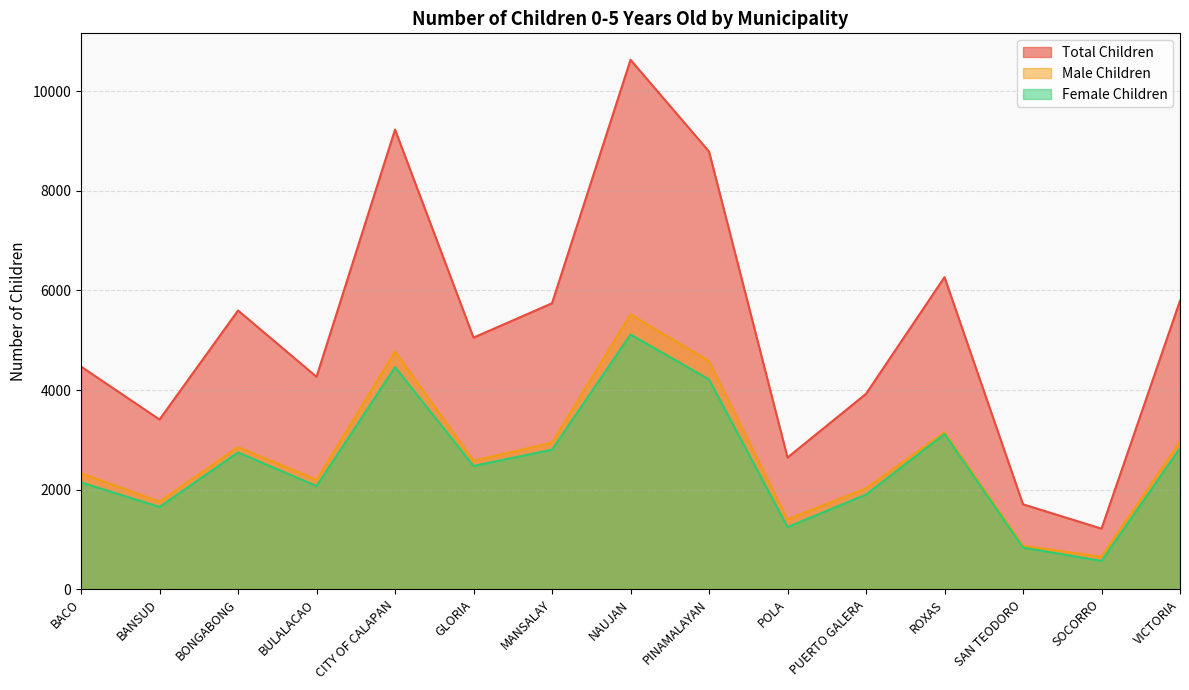

What is the total value across all series at NAUJAN?

21272